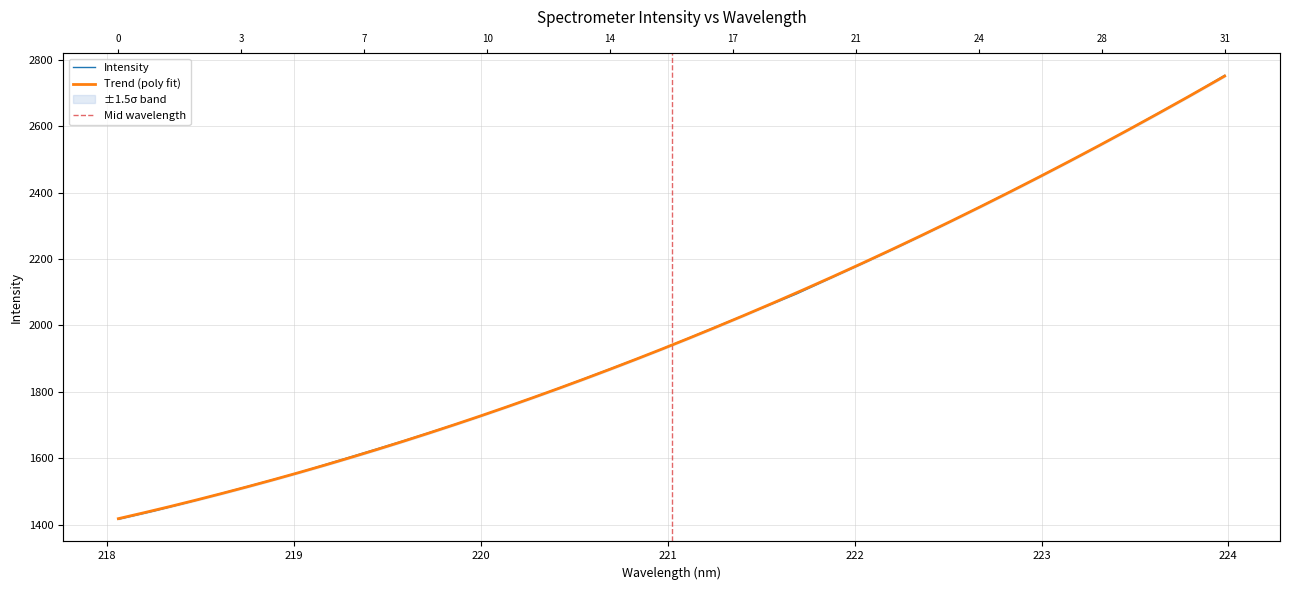

How many values are below 1963?

16